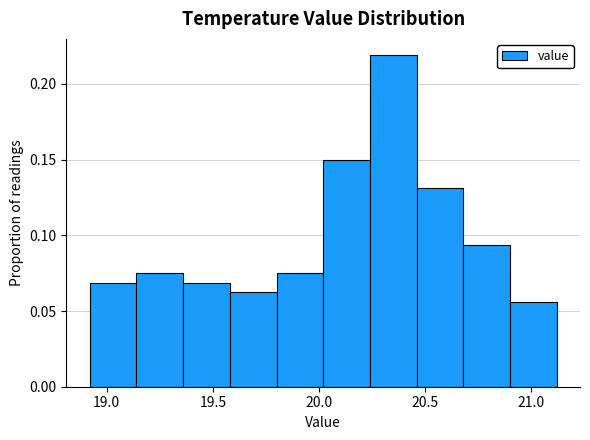

Reading left to right, list every bar in this chart as the range it spans on the x-axis followed by its height. Neither the bar edges nor the heights are printed on the chart, so give them approximately, as read against the axes.

18.92 to 19.14: 0.070
19.14 to 19.36: 0.075
19.36 to 19.58: 0.070
19.58 to 19.80: 0.065
19.80 to 20.02: 0.075
20.02 to 20.24: 0.150
20.24 to 20.46: 0.220
20.46 to 20.68: 0.130
20.68 to 20.90: 0.095
20.90 to 21.12: 0.055